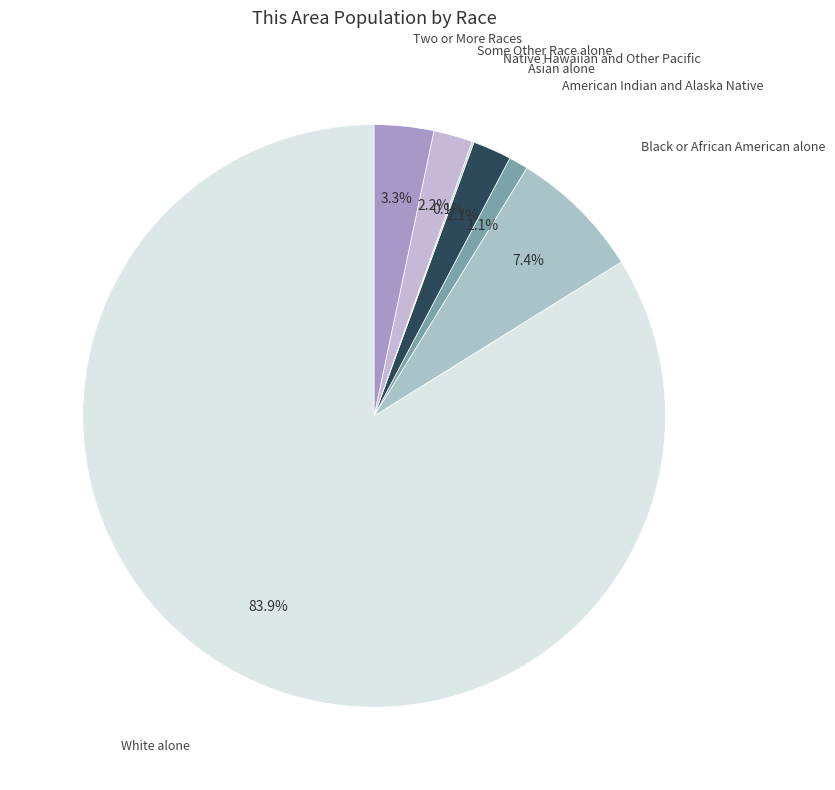

To the nearest percent, what is the difference between the largest and smallest slice percentages?

84%